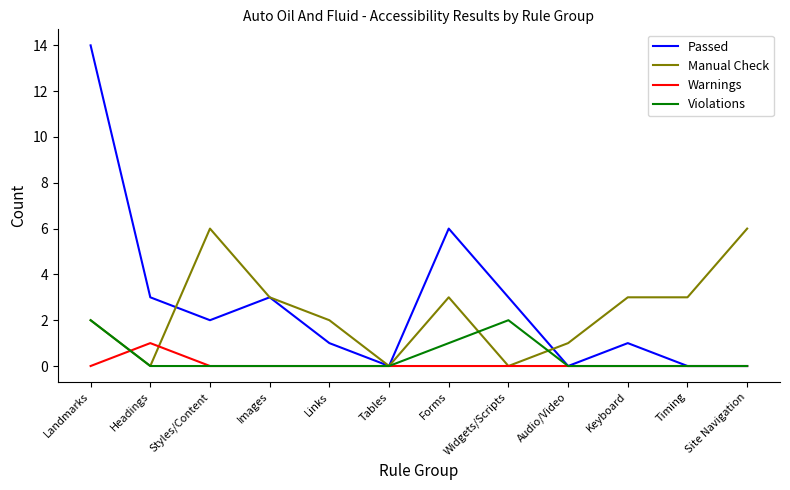

Is the value of Violations at Images greater than the value of Manual Check at Audio/Video?

No